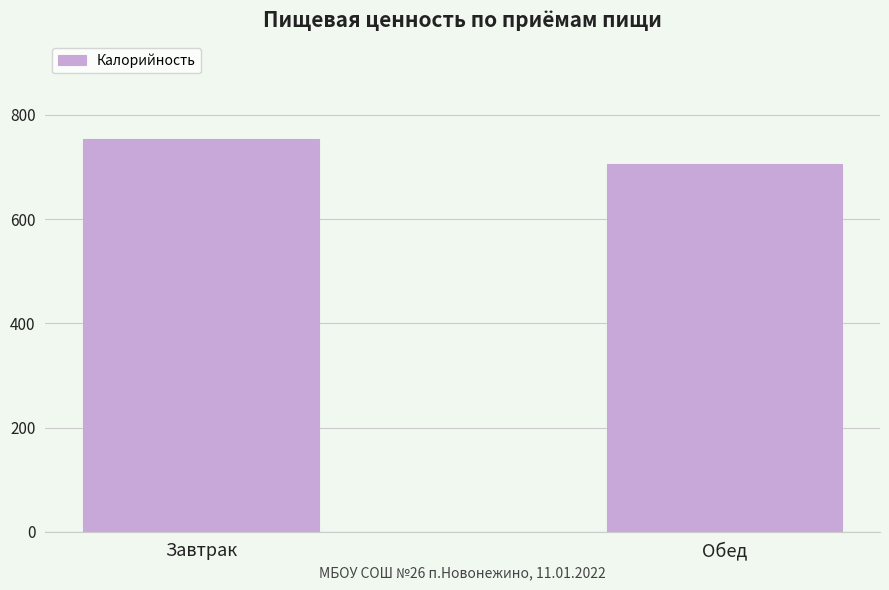

List the labels in order of value, largest first.

Завтрак, Обед